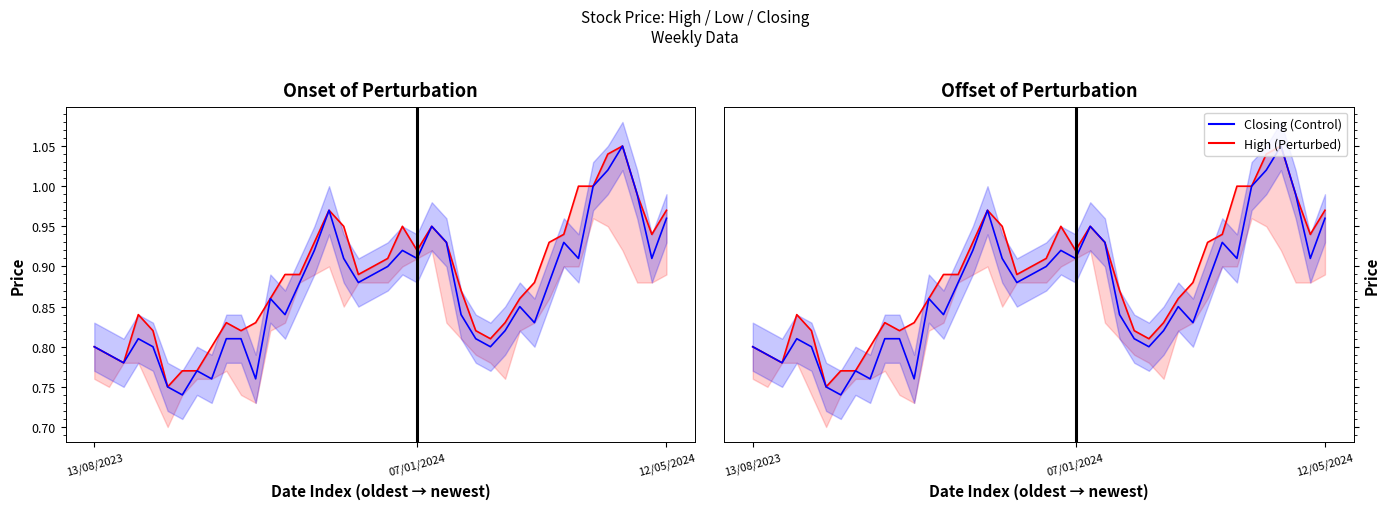

In Closing, how many points are lower than both neighbors (excluding endpoints)?

11